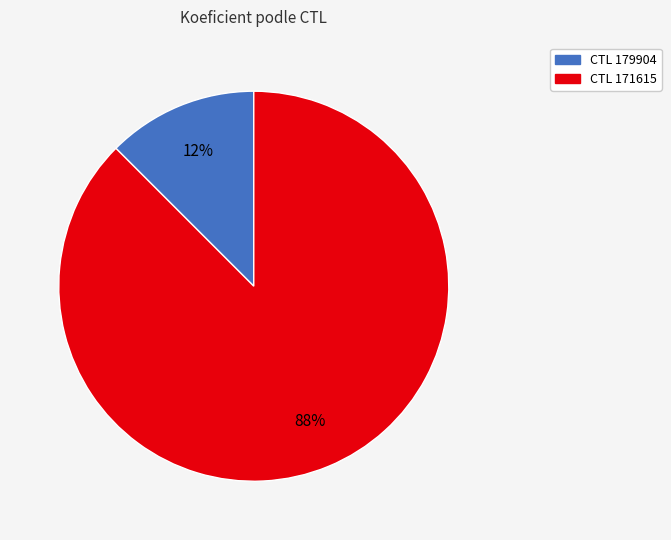

To the nearest percent, what is the average slice percentage?

50%